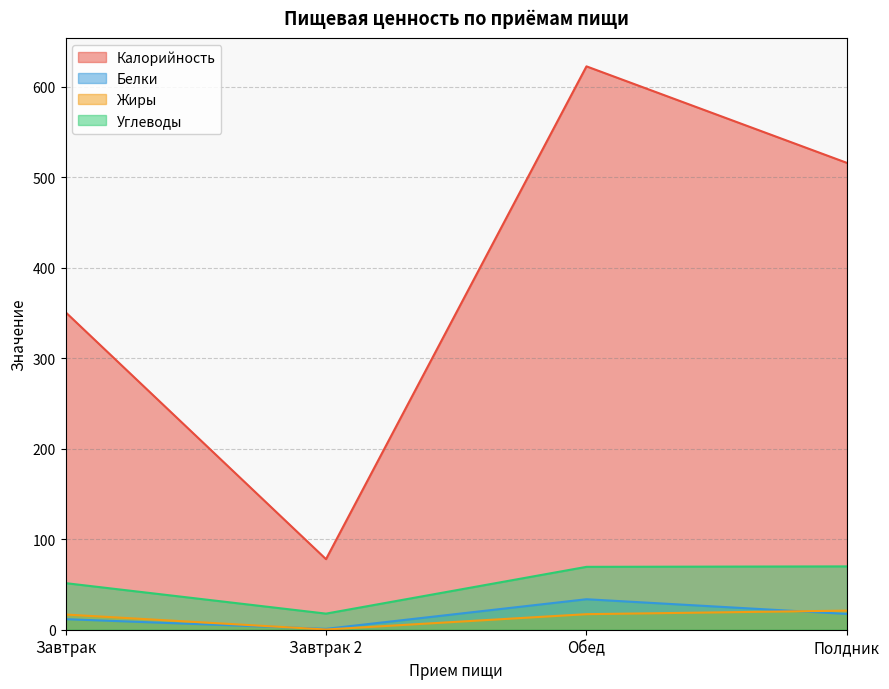

Between Завтрак 2 and Полдник, which series saw the biggest shift?

Калорийность